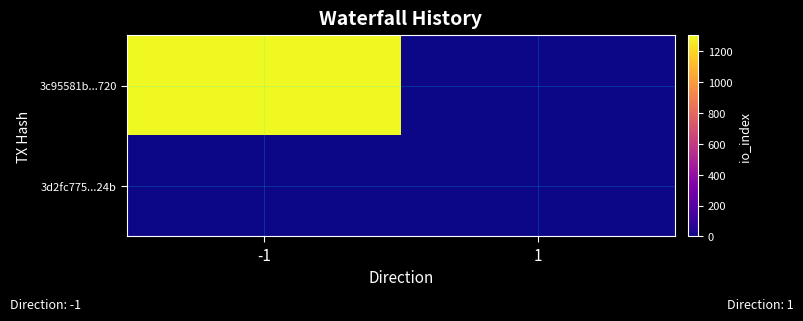

At which category is the sum across all series the highest?

-1